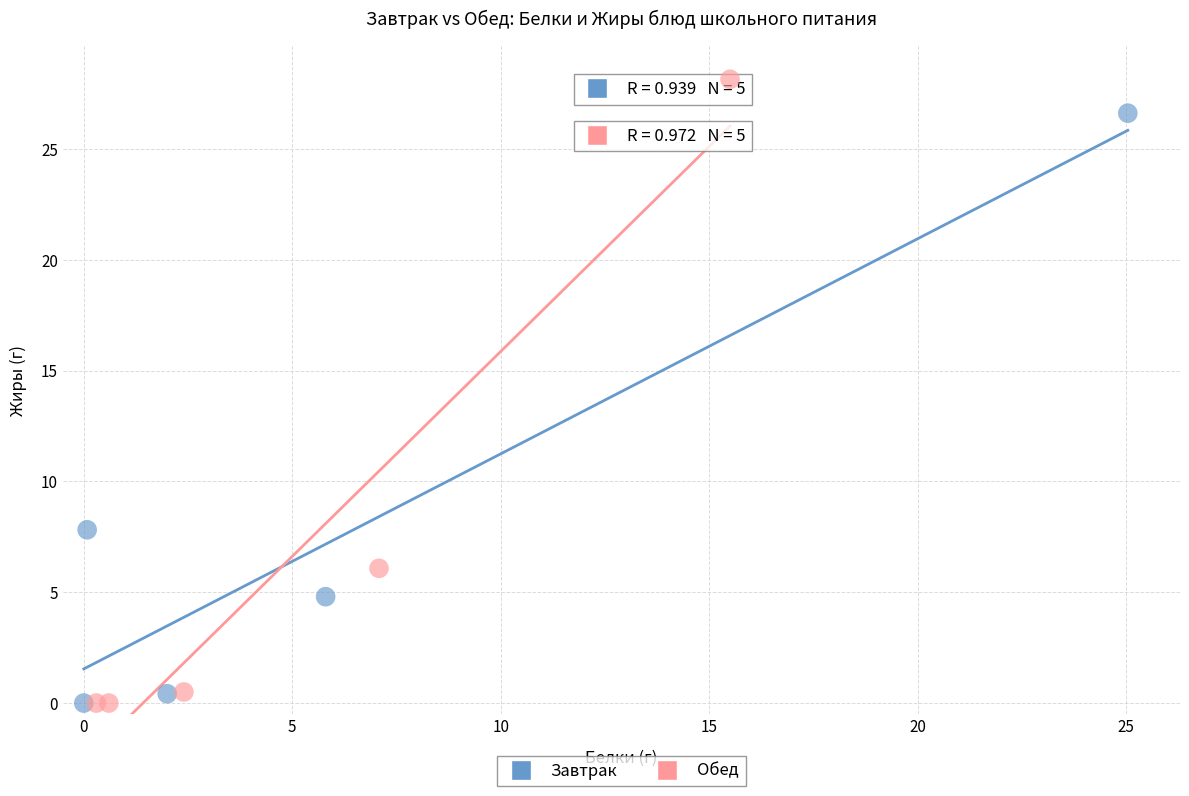

Which series has the largest Y range (max minus min)?

Обед